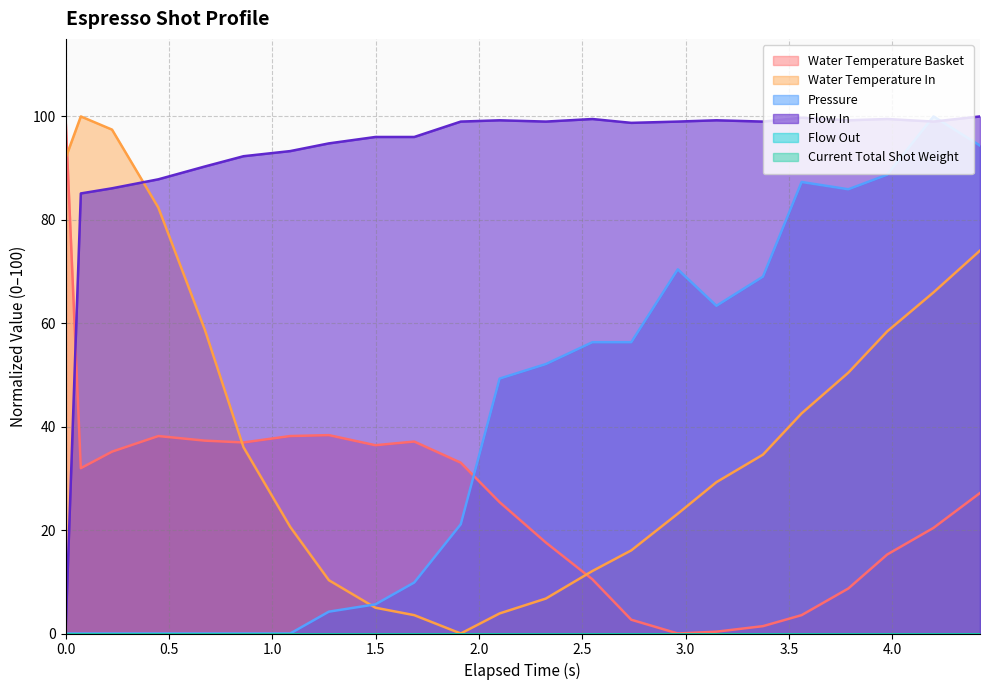

How many values in the pressure series are below 49?

11